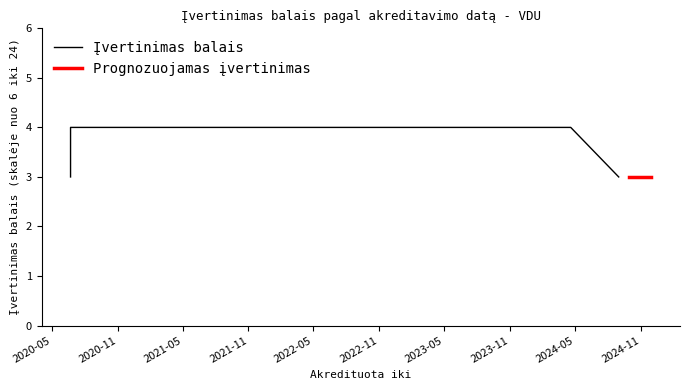

True or false: the data shows 5 at 2024-08-31.

False